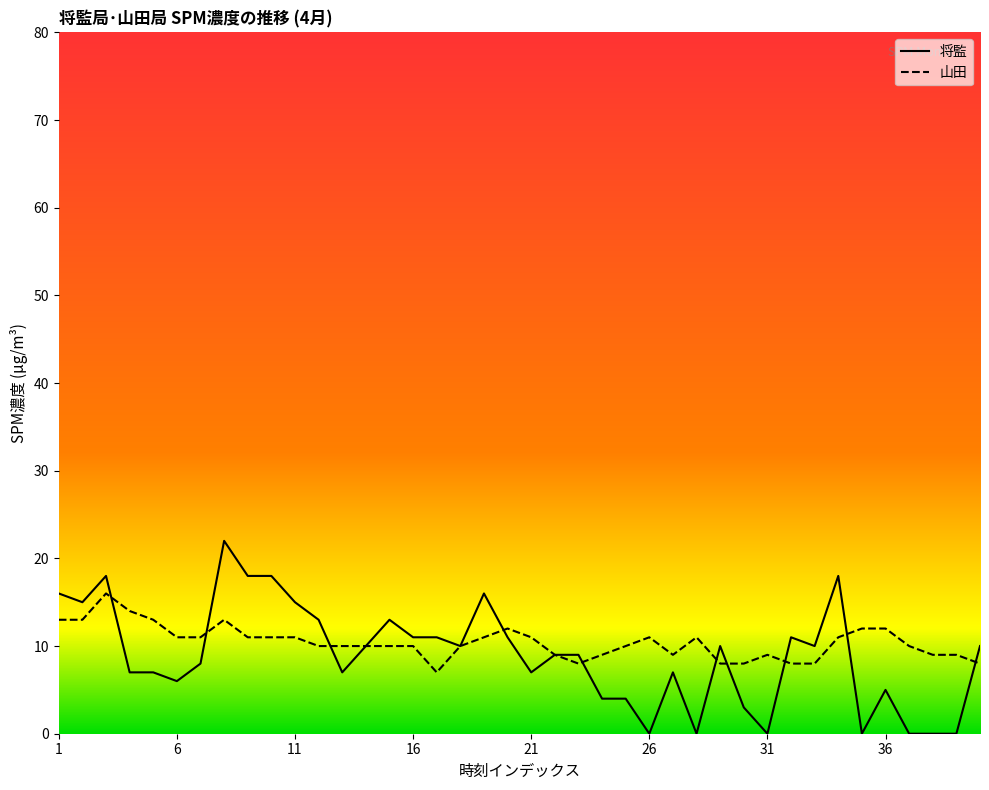

How many series are shown in this chart?

2